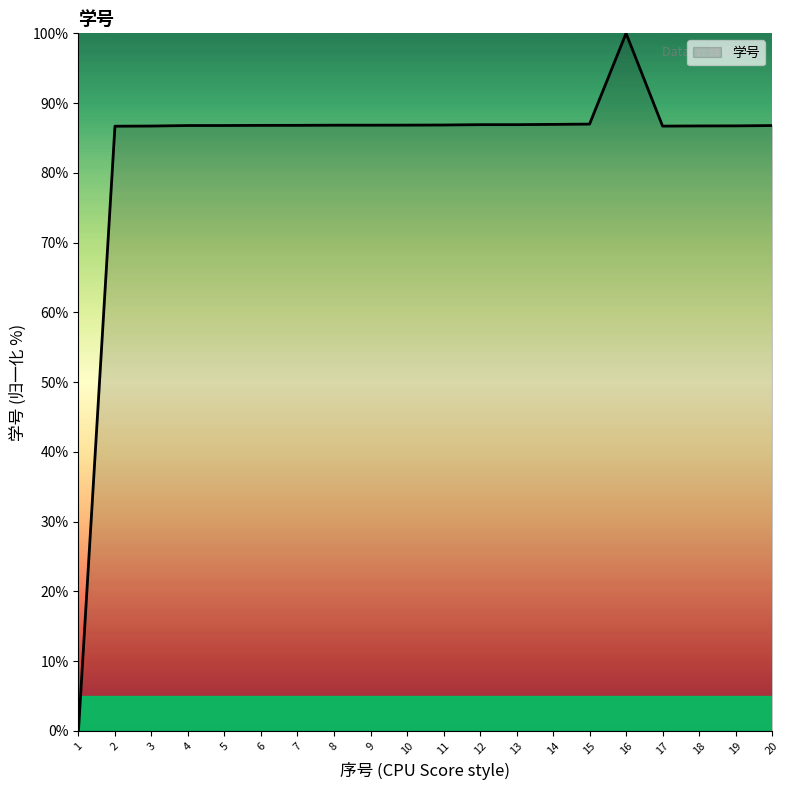

True or false: there are more than 0 points higher than both neighbors.

True